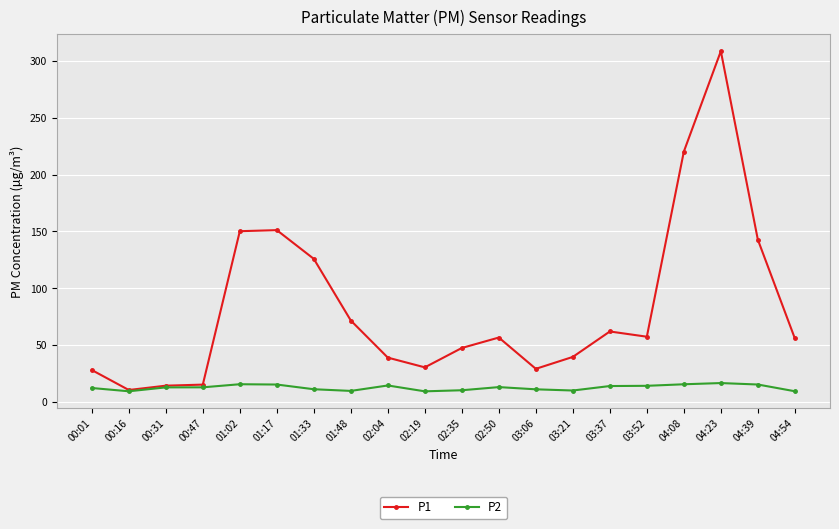

How many data points does each series have?

20